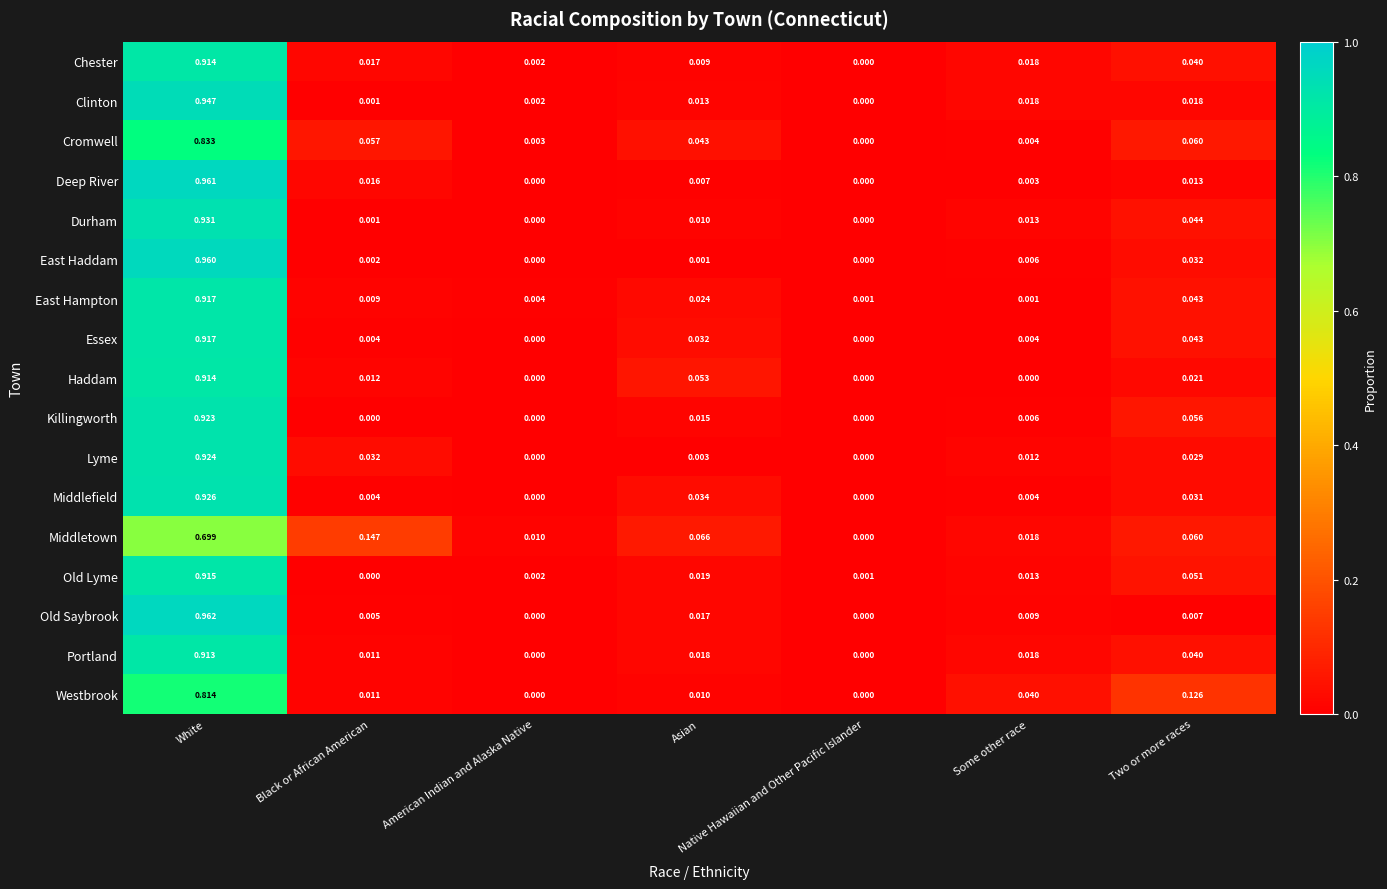

At which label does Cromwell reach its minimum?

Native Hawaiian and Other Pacific Islander